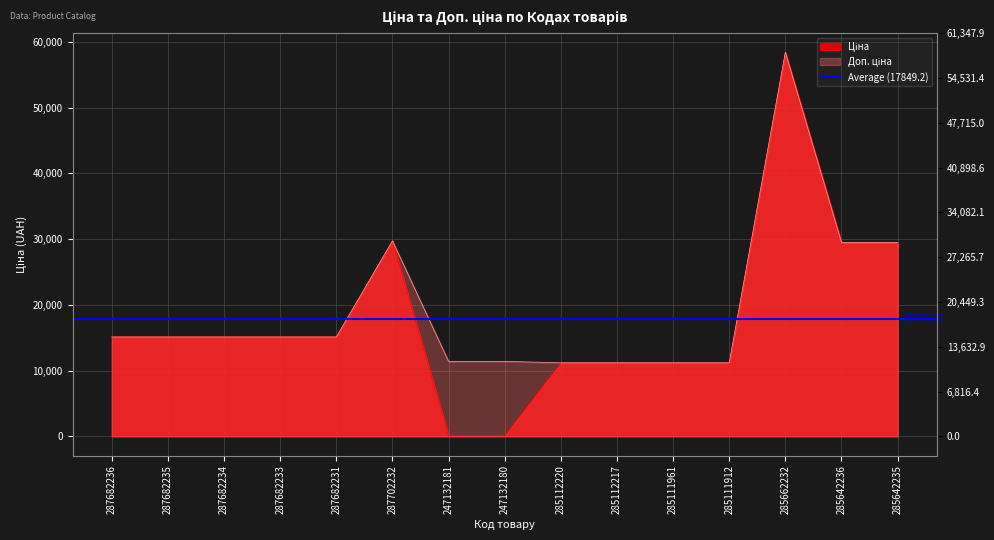

What is the value of the Ціна point at the 2nd from the left?

15120.0